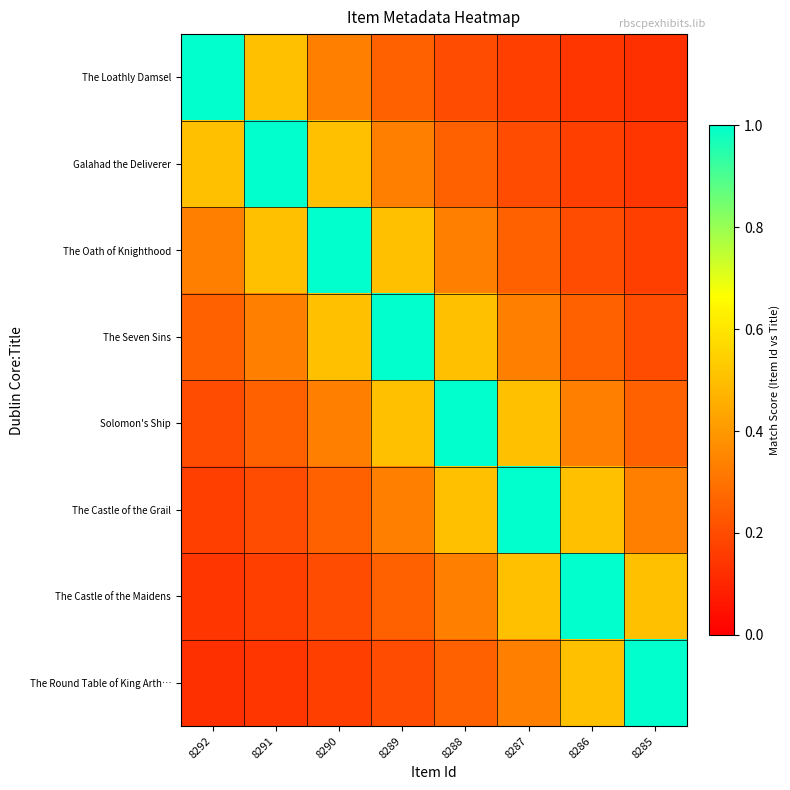

Which has a higher value, 8286 or 8288?

8288